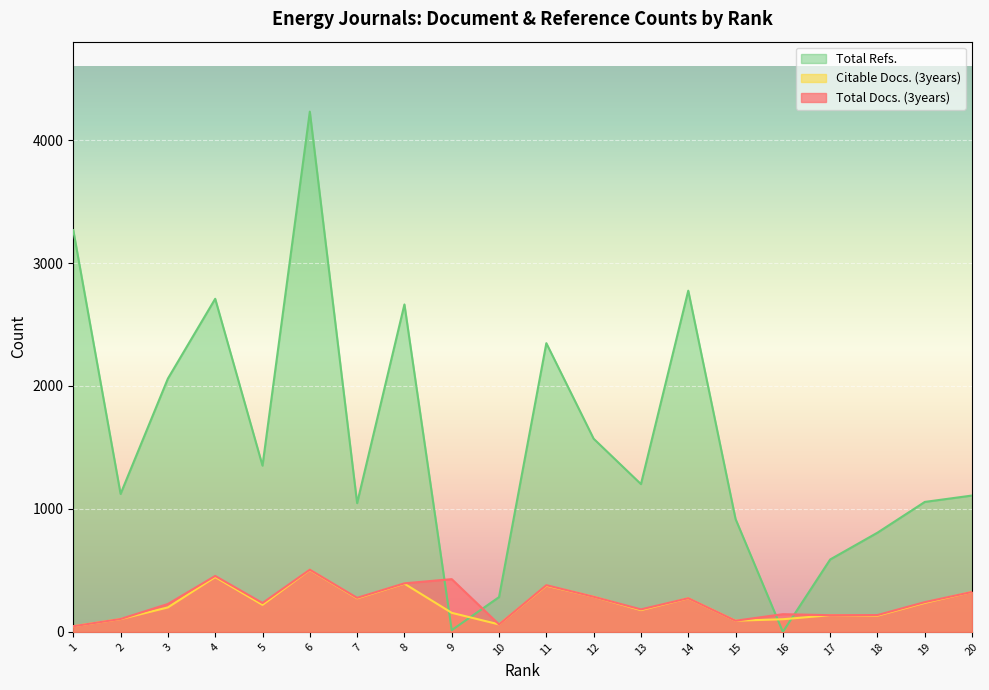

Rank the series by their maximum value, from lowest to highest.

Citable Docs. (3years), Total Docs. (3years), Total Refs.